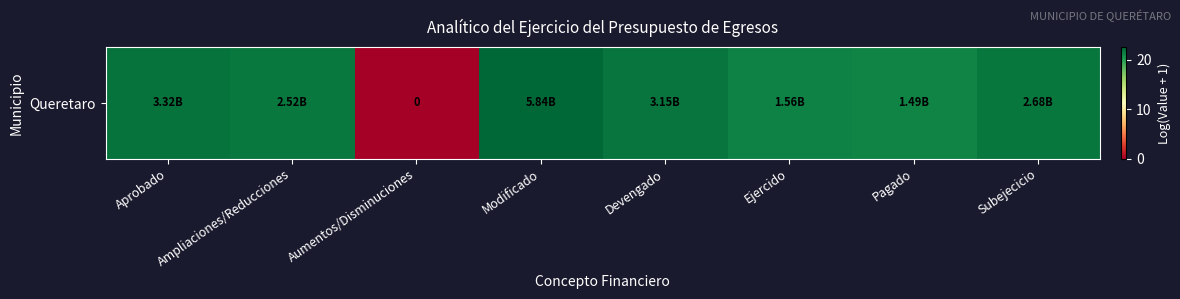

What is the difference between the values at Aprobado and Devengado?

0.1